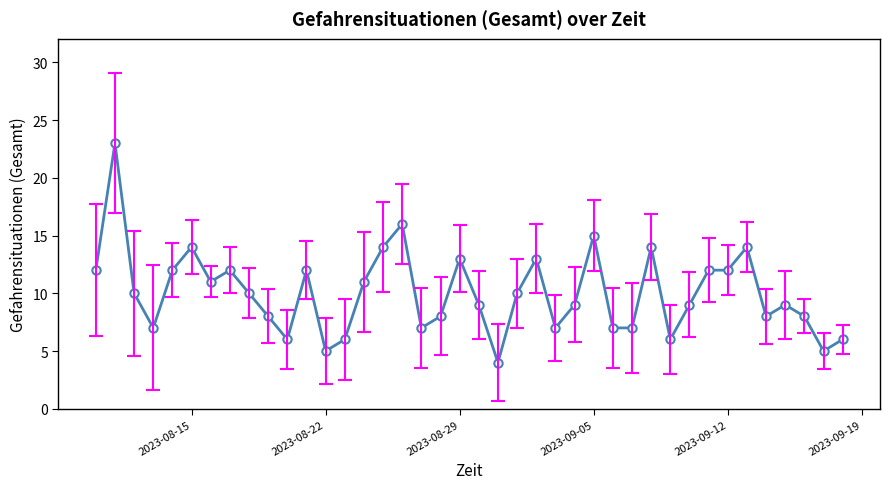

Reading left to right, transcribe all the data shown in this chart.

12	23	10	7	12	14	11	12	10	8	6	12	5	6	11	14	16	7	8	13	9	4	10	13	7	9	15	7	7	14	6	9	12	12	14	8	9	8	5	6